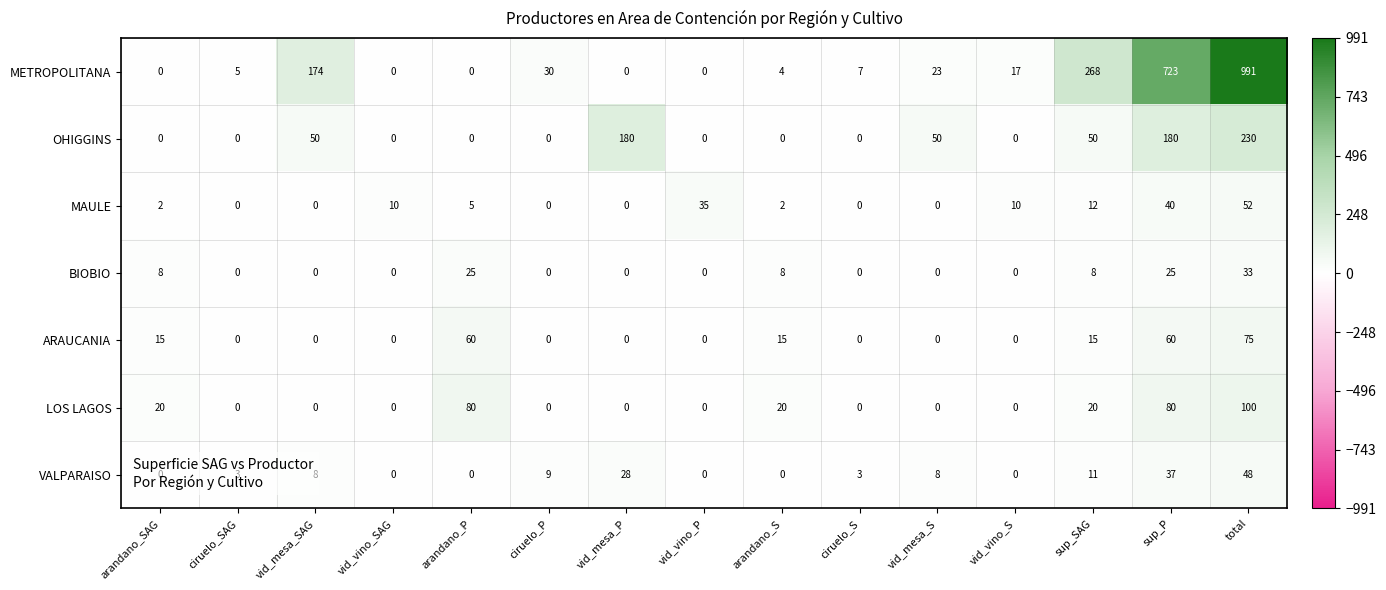

What is the sum of the BIOBIO values at arandano_S and vid_mesa_P?

8